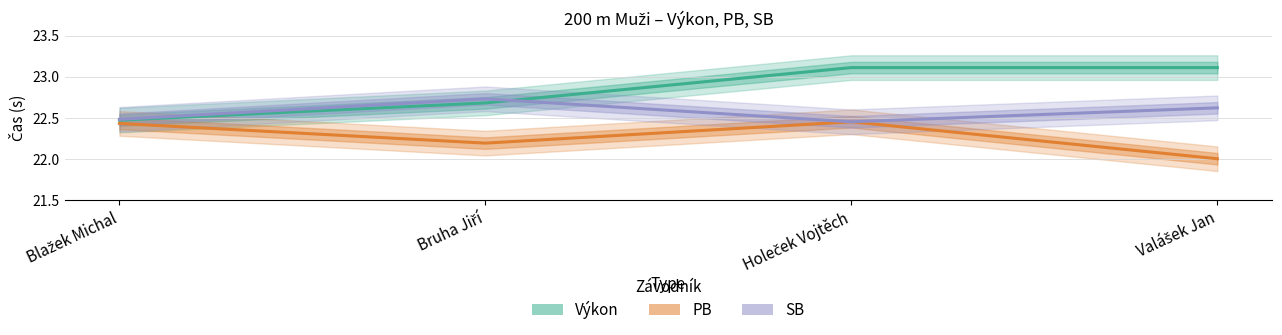

Reading left to right, extract all data points from this chart.

Výkon: 22.5	22.7	23.1	23.1
PB: 22.4	22.2	22.4	22.0
SB: 22.5	22.7	22.4	22.6